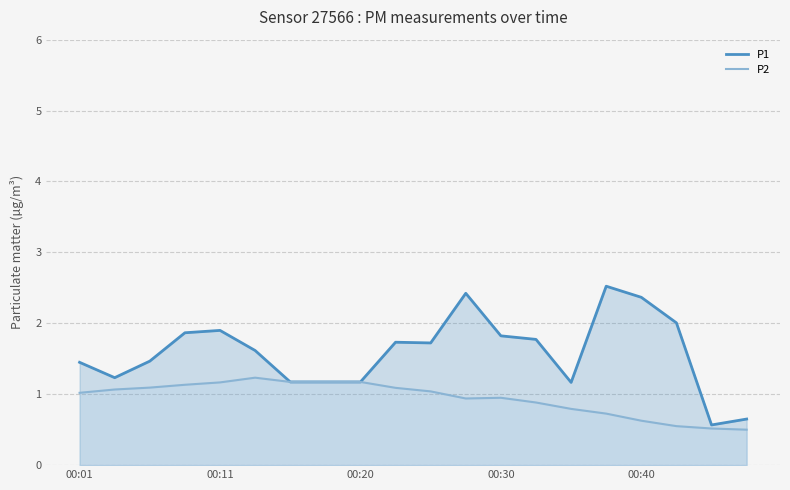

Between 15 and 17, which series saw the biggest shift?

P1